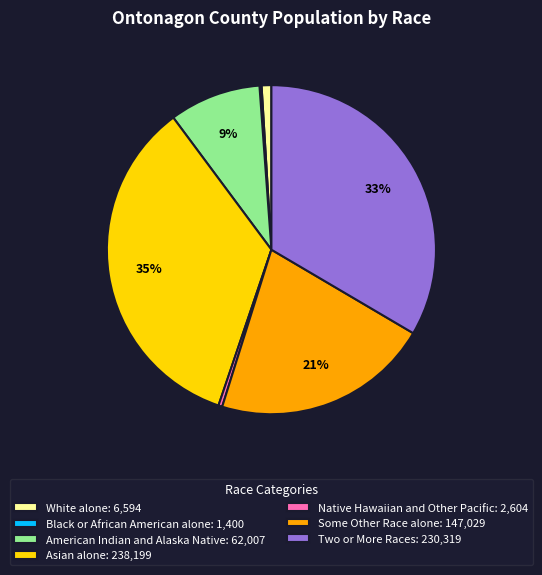

Combined, do Two or More Races and American Indian and Alaska Native account for over 50%?

No